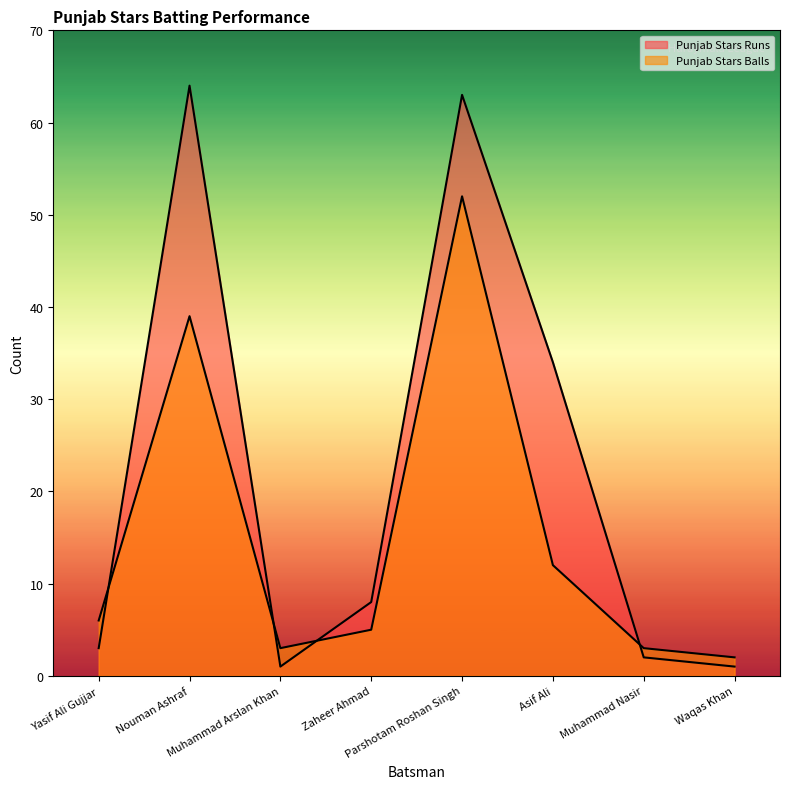

Which series ends up on top after the final intersection of Punjab Stars Balls and Punjab Stars Runs?

Punjab Stars Balls